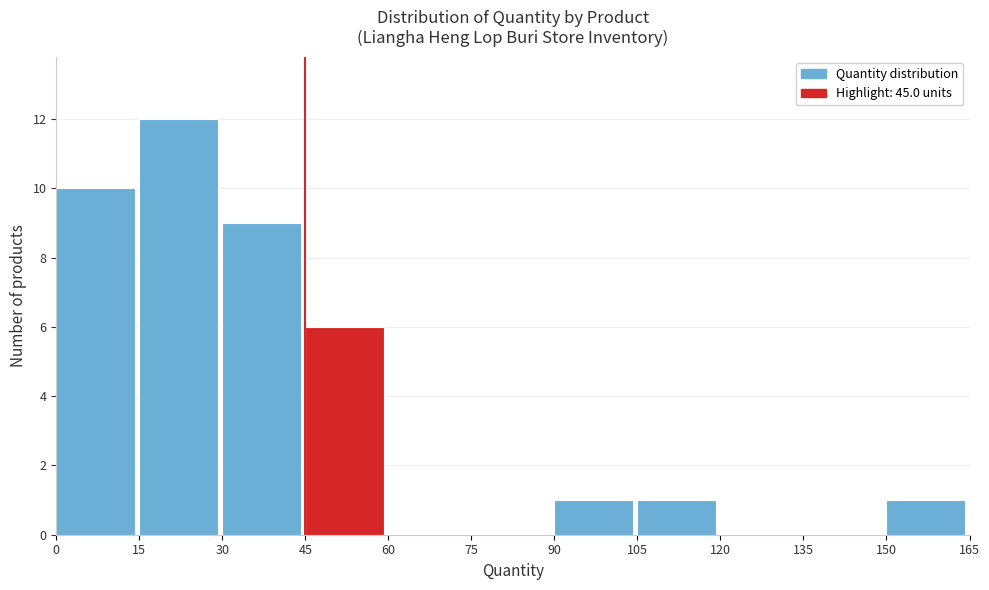

Reading left to right, transcribe this chart: for each bar, give the range it covers on the x-axis and its height. The values are not printed on the chart, so give them approximately, as read against the axis.

0 to 15: 10
15 to 30: 12
30 to 45: 9
45 to 60: 6
60 to 75: 0
75 to 90: 0
90 to 105: 1
105 to 120: 1
120 to 135: 0
135 to 150: 0
150 to 165: 1